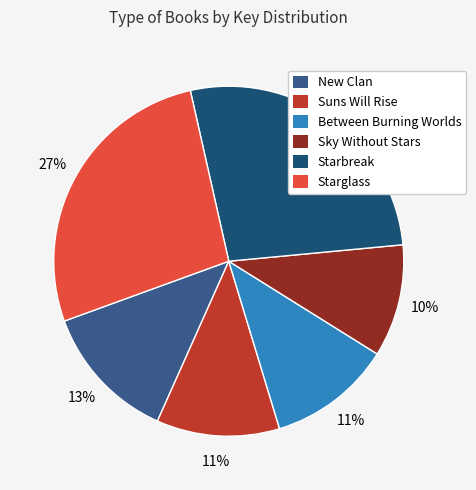

The Starbreak slice represents 27% of the pie. True or false?

True